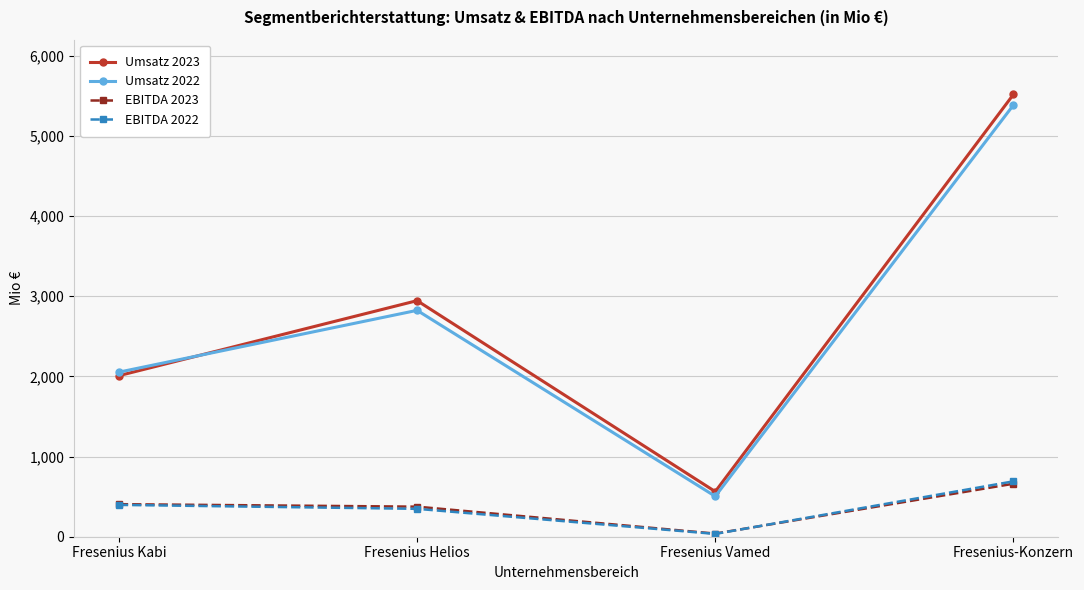

True or false: Umsatz 2022 has a value of 1532 at Fresenius Helios.

False